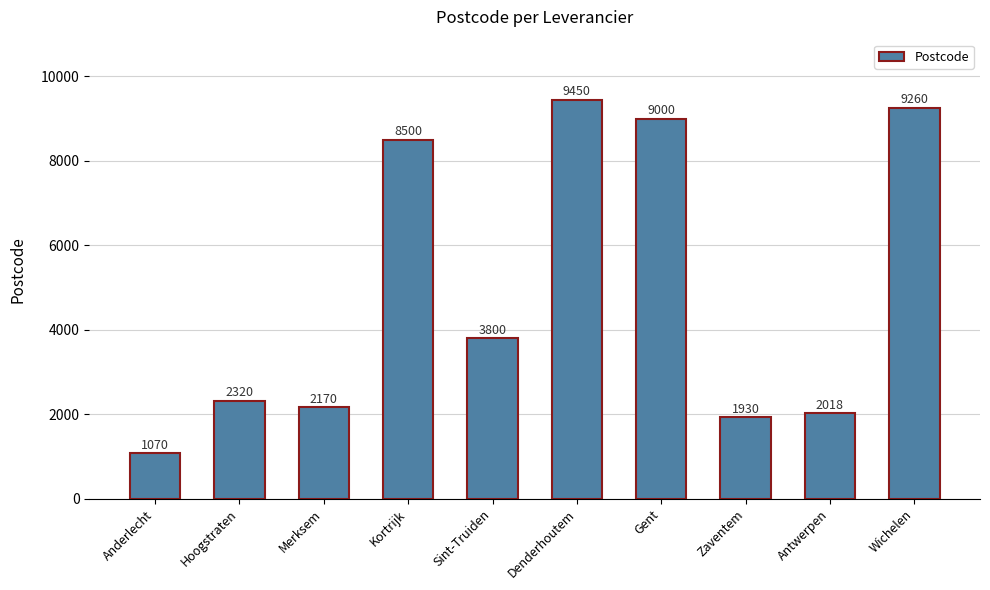

Reading right to left, list all the values displayed in this chart.

Wichelen=9260	Antwerpen=2018	Zaventem=1930	Gent=9000	Denderhoutem=9450	Sint-Truiden=3800	Kortrijk=8500	Merksem=2170	Hoogstraten=2320	Anderlecht=1070